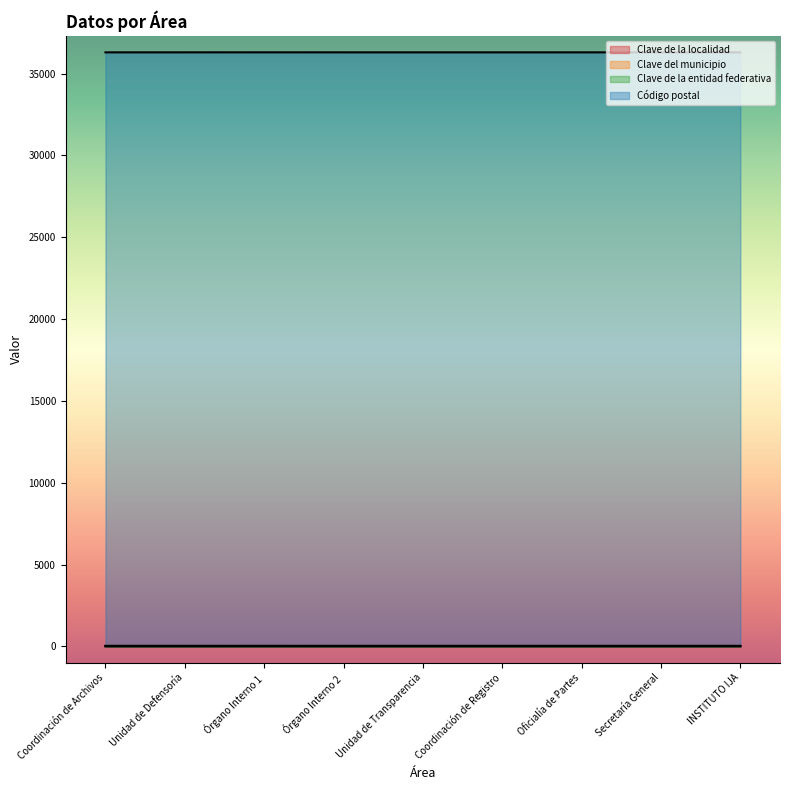

What is the difference between the maximum and second lowest values in the Clave del municipio series?

1